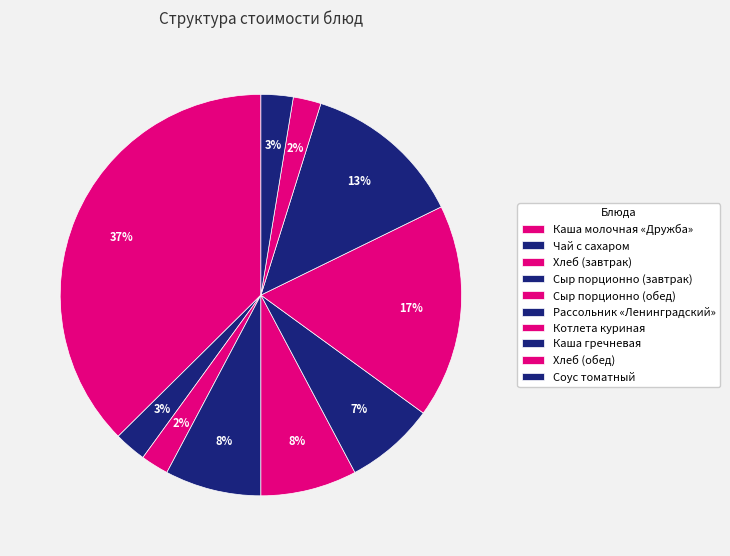

To the nearest percent, what portion does Чай с сахаром represent?

3%